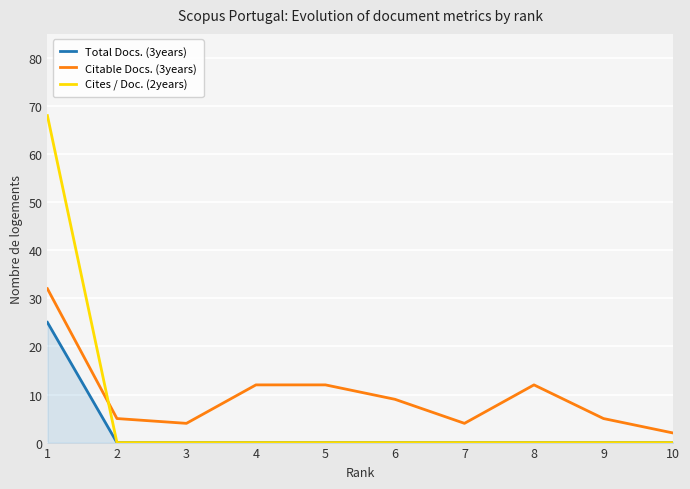

Is the value of Cites / Doc. (2years) at 4 greater than the value of Citable Docs. (3years) at 6?

No